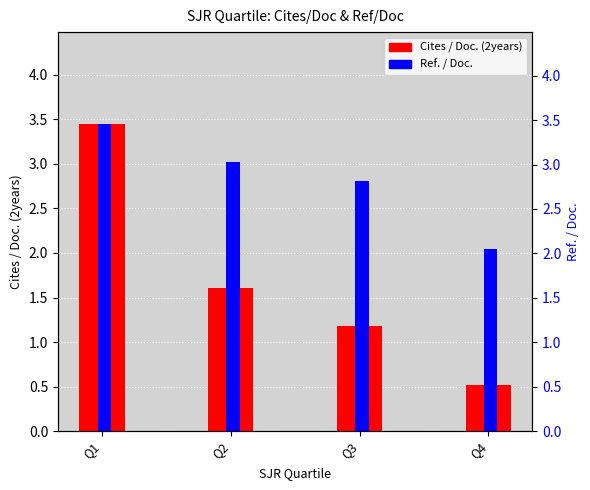

What is the difference between the maximum and minimum values in the Ref. / Doc. series?

1.4